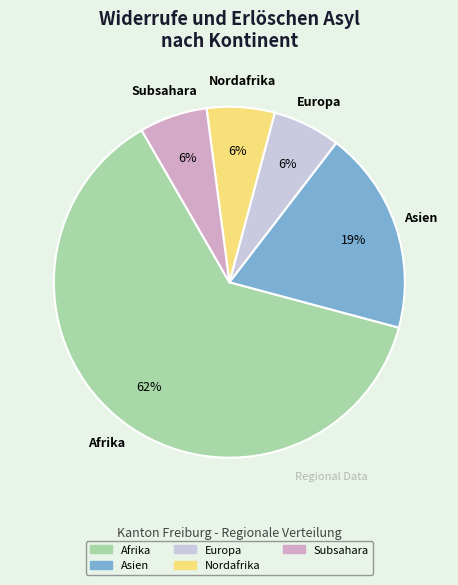

Is there a majority slice in this chart?

Yes